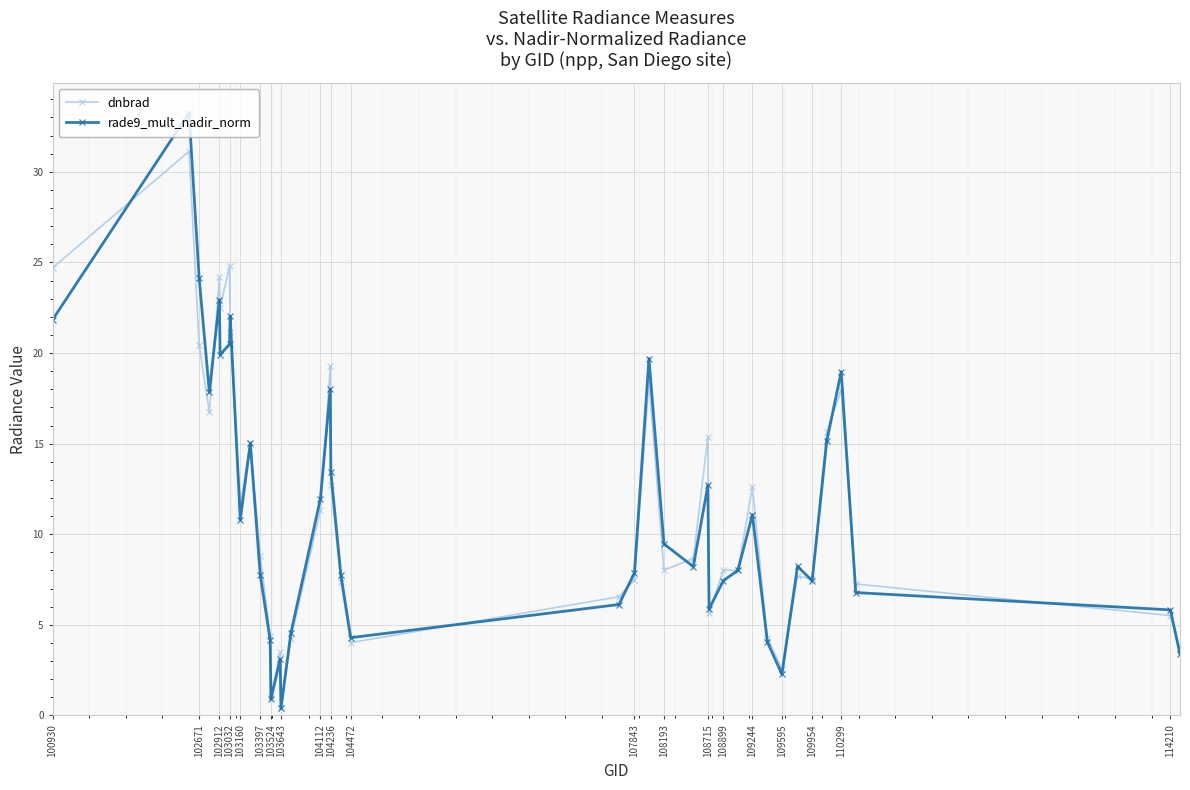

What are all the series names shown in the legend?

dnbrad, rade9_mult_nadir_norm